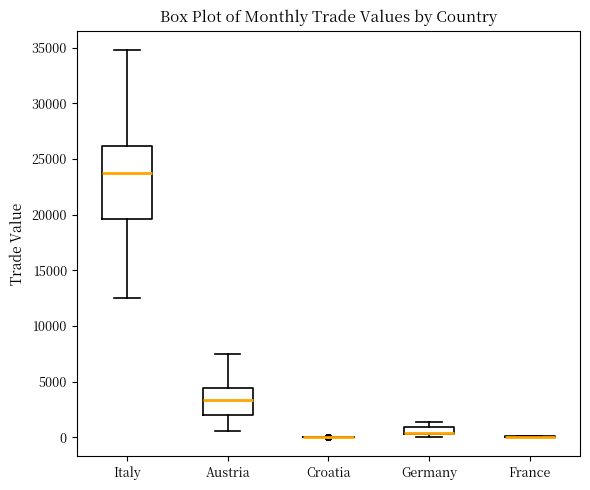

Comparing the boxes themselves (not the whiskers), which one is the tallest?

Italy